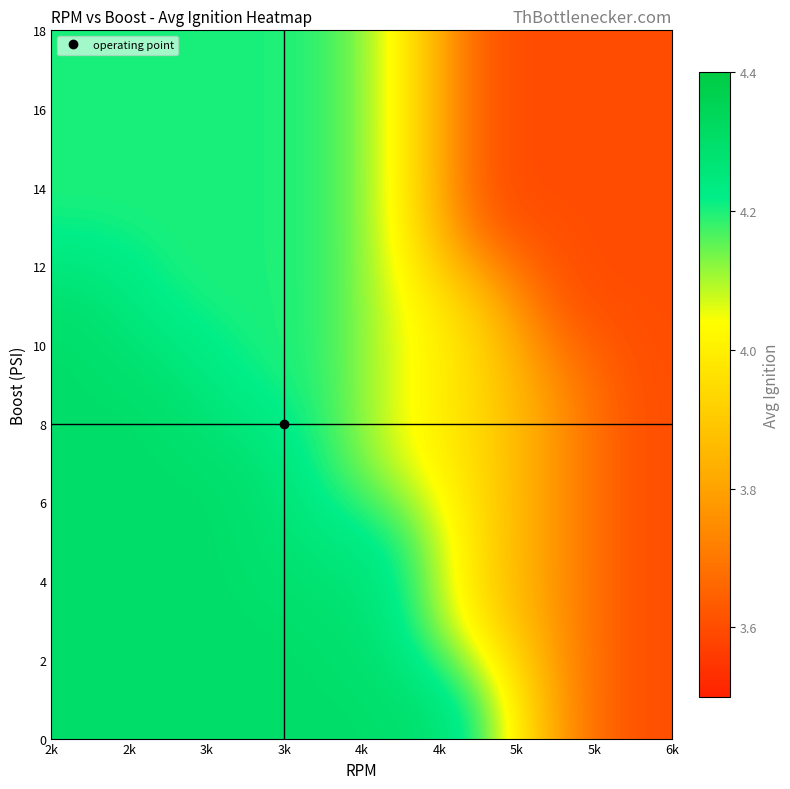

What is the minimum value shown in the chart?

3.6